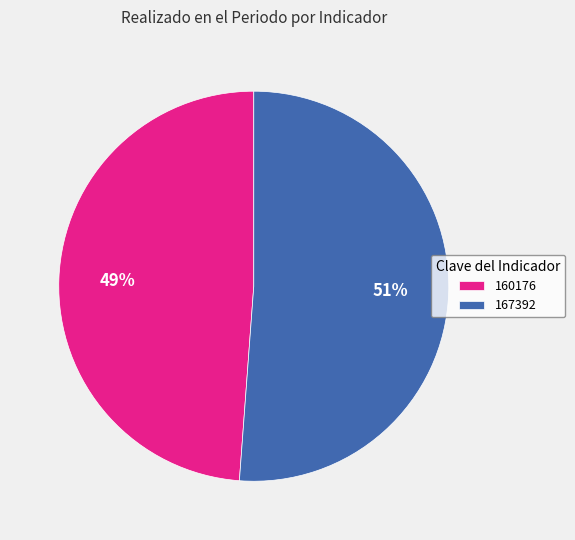

Is the sum of 167392 and 160176 greater than half?

Yes